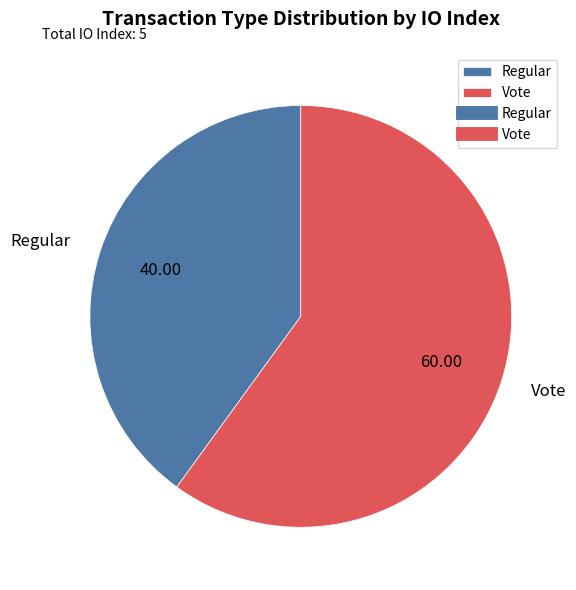

Rank the categories by value from lowest to highest.

Regular, Vote